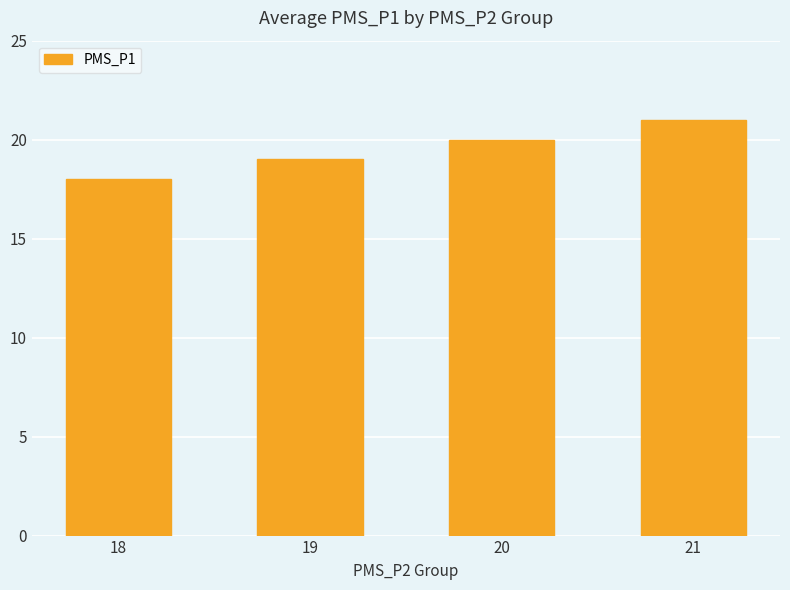

Does the chart contain any negative values?

No